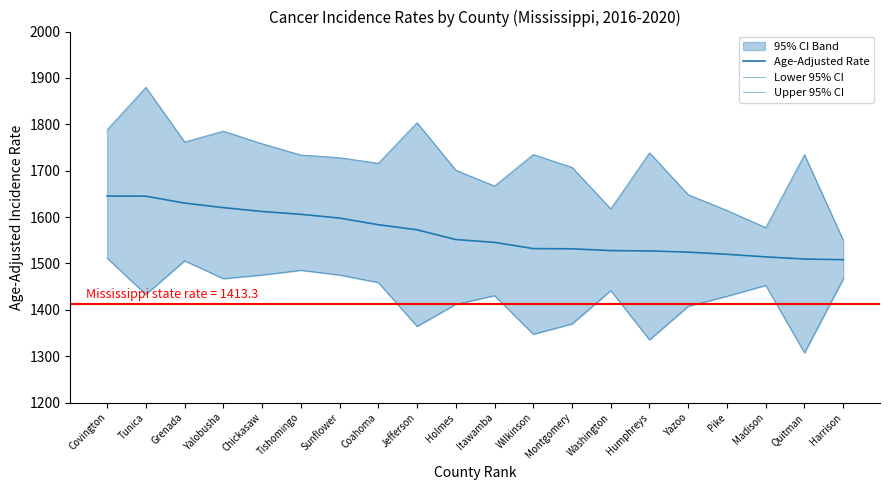

True or false: Age-Adjusted Rate and Lower 95% CI cross at least once.

False